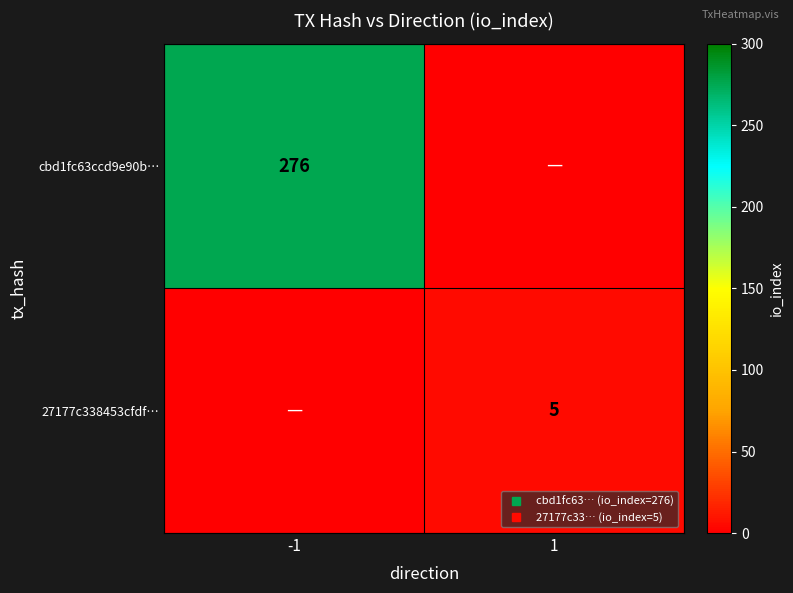

List the series in order of their peak value, lowest first.

27177c338453cfdf…, cbd1fc63ccd9e90b…